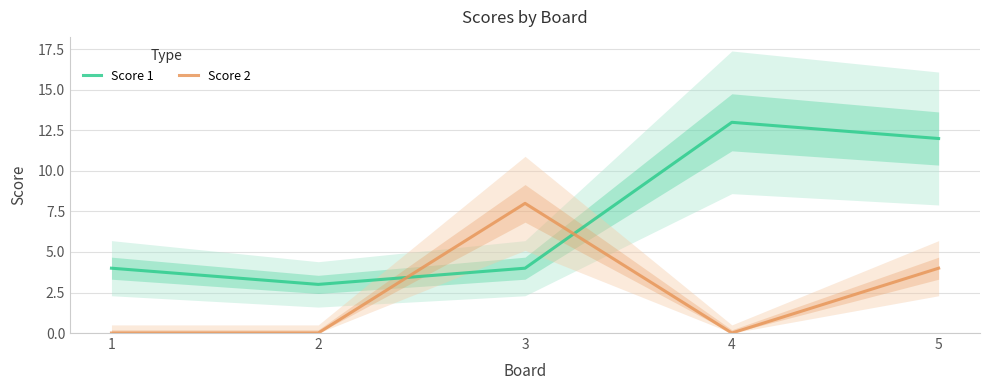

At which category does Score 1 reach its first local peak?

4